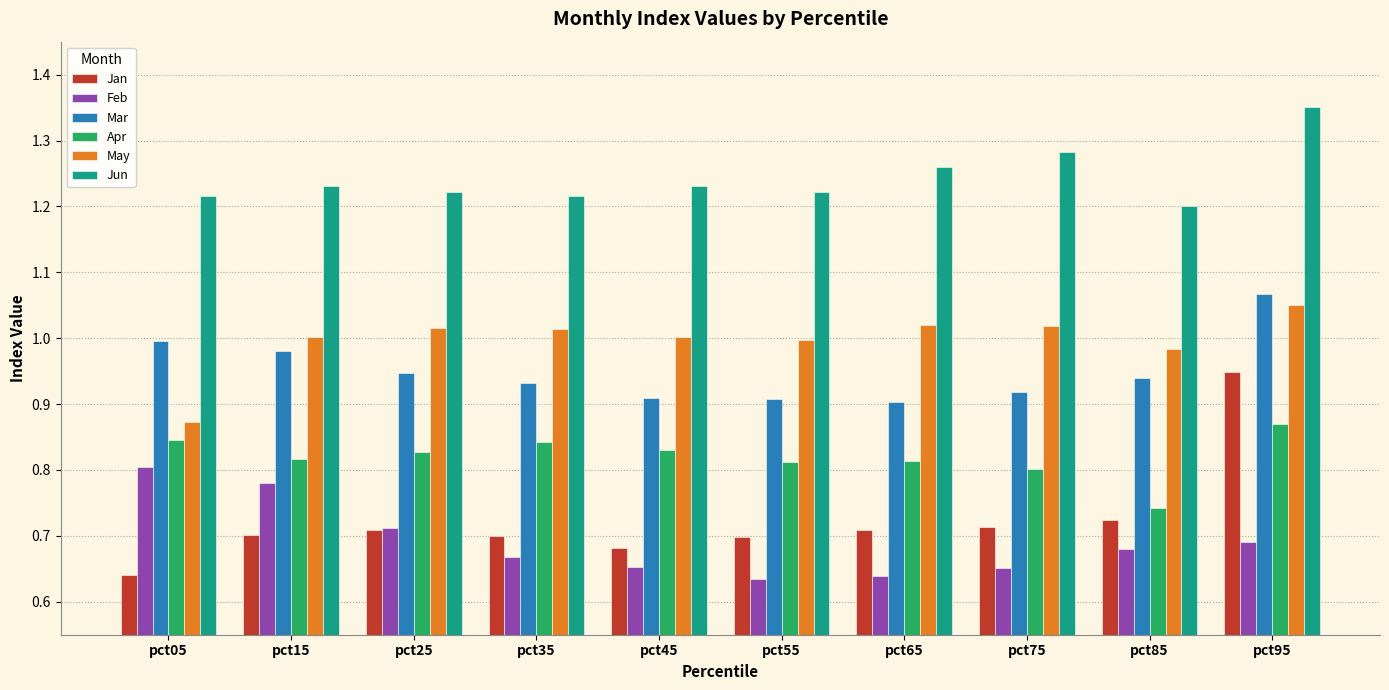

What is the spread (max minus min) of values at pct35?

0.5